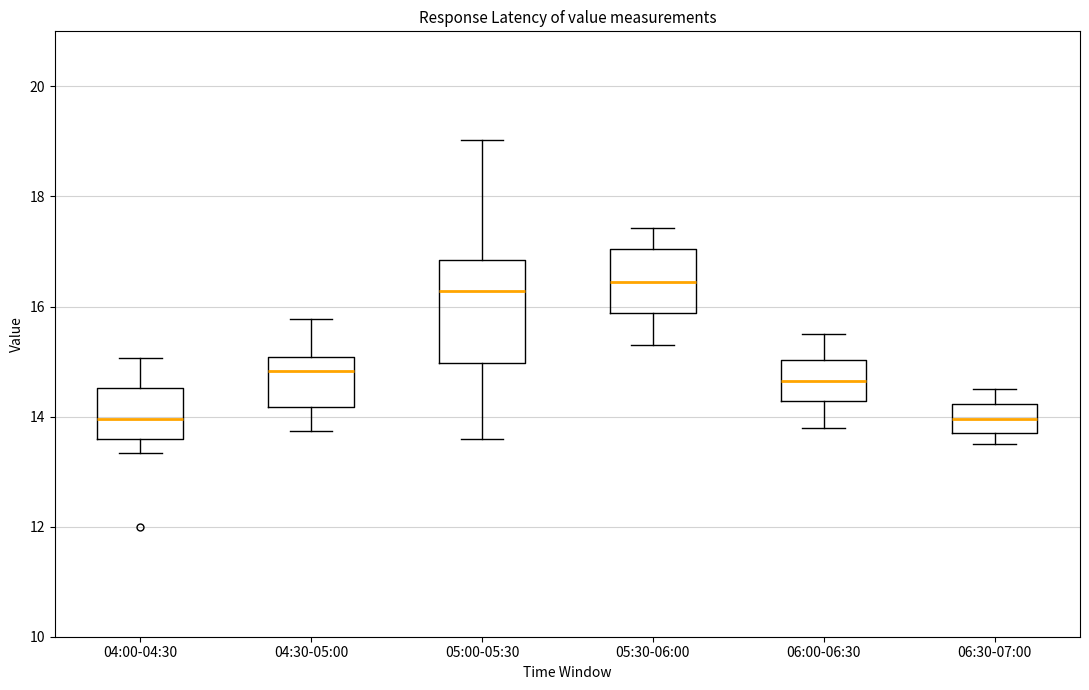

Where does the lower whisker of the box for 05:00-05:30 end on the y-axis? The values are not printed on the chart, so give them approximately, as read against the axis.

13.6